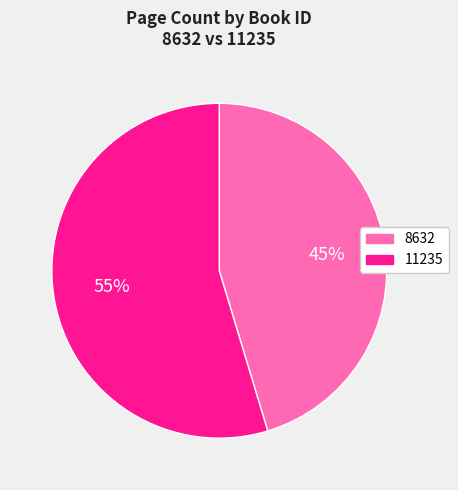

Which slice is the largest?

11235